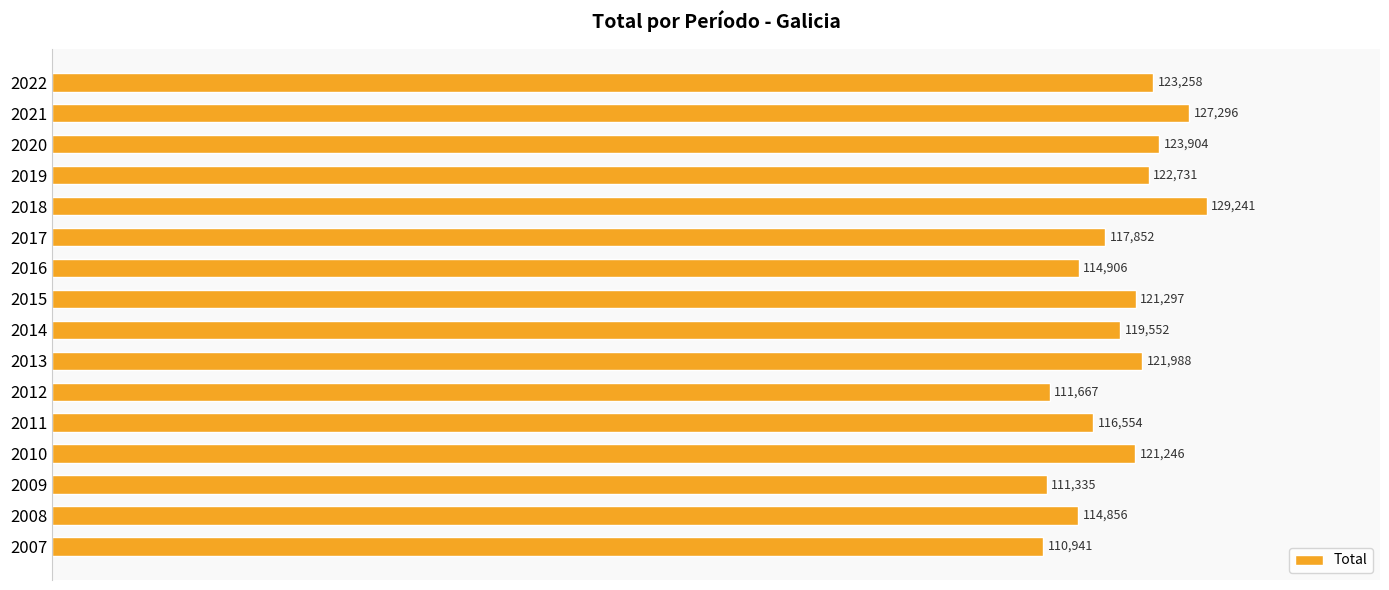

The chart shows a value of 114906 at 2016. True or false?

True